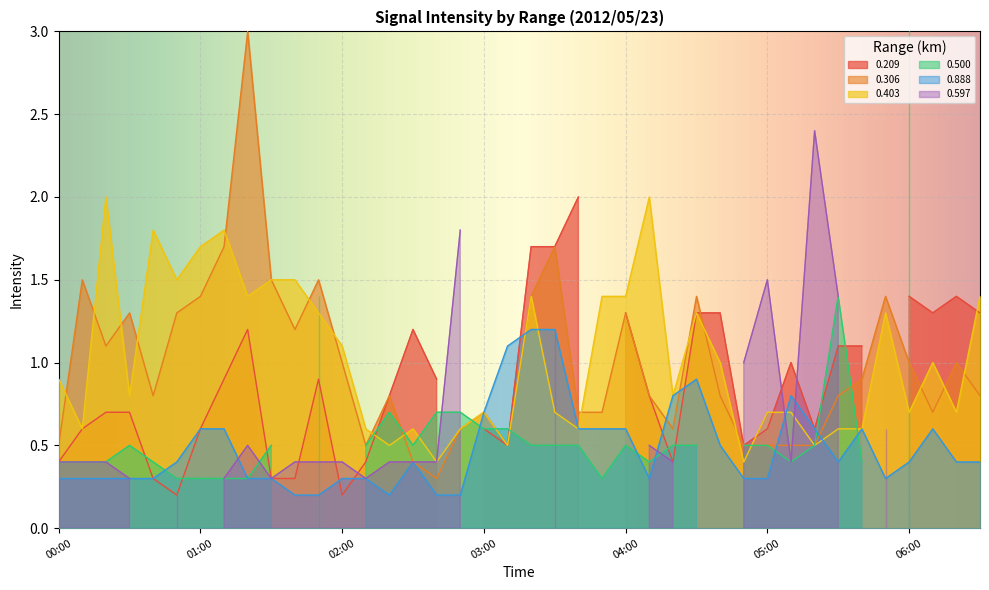

What is the total value across all series at 04:10?

3.1